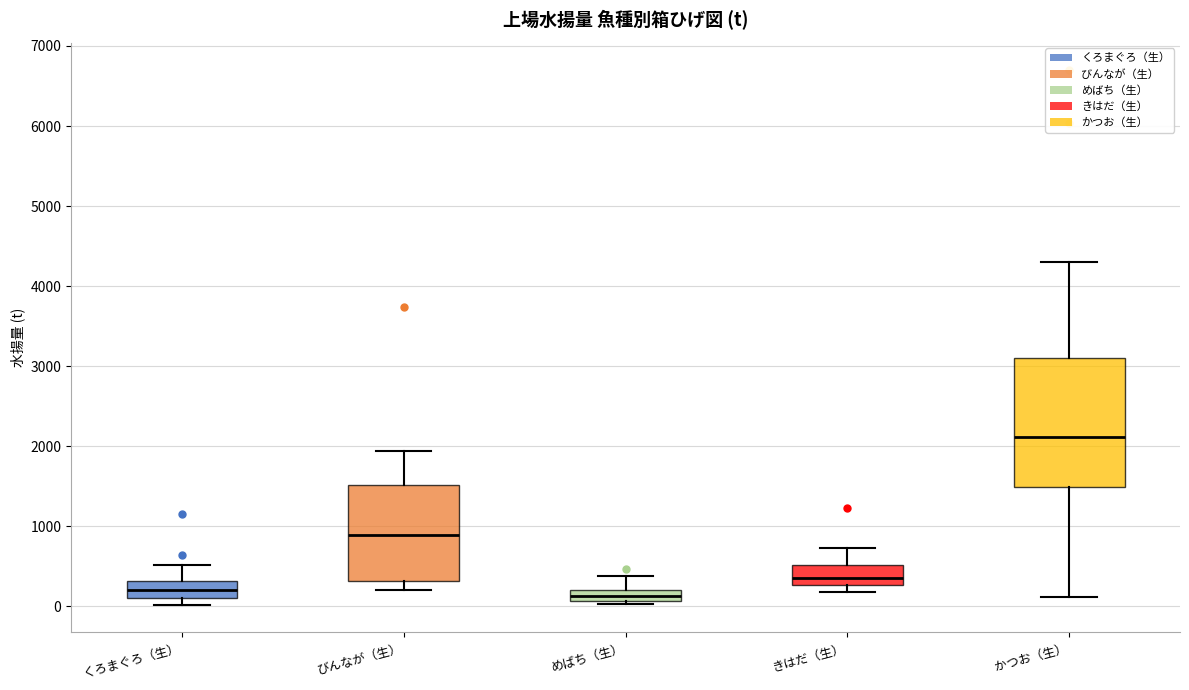

Which box is the tallest, from its lower edge to its upper edge?

かつお（生）